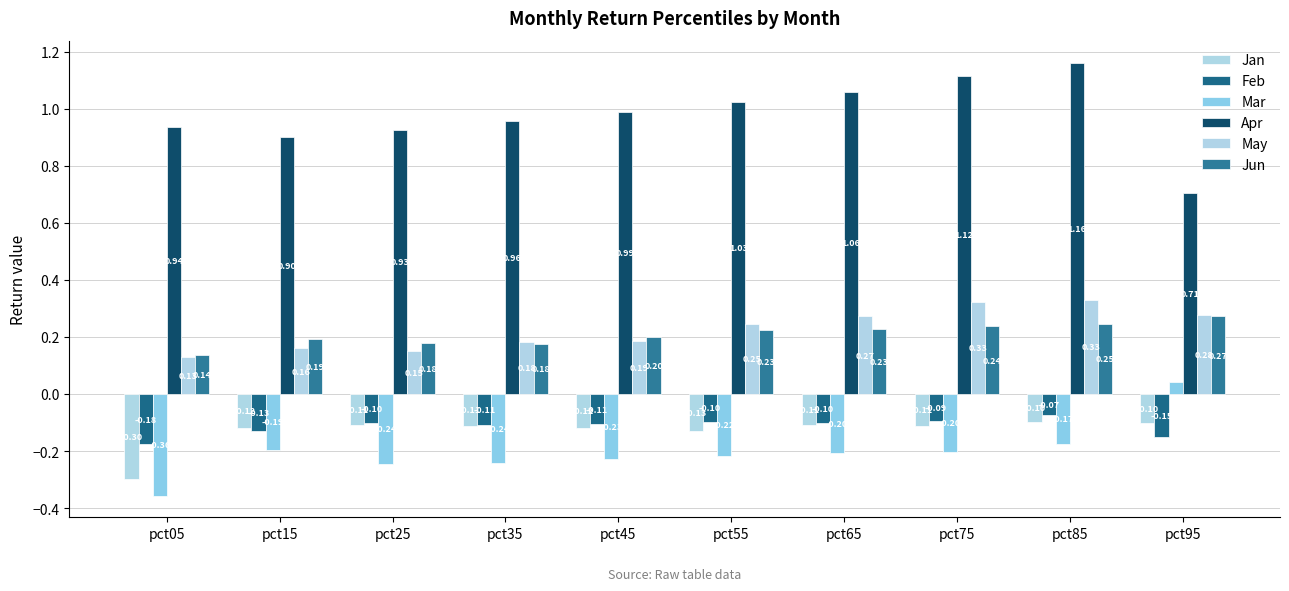

Rank the series by their maximum value, from lowest to highest.

Jan, Feb, Mar, Jun, May, Apr